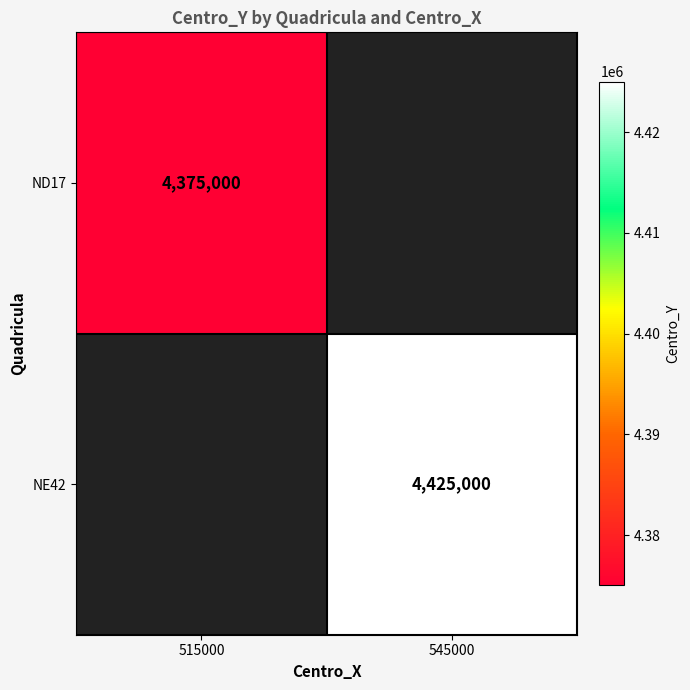

True or false: ND17 has a value of 2149005 at 515000.

False